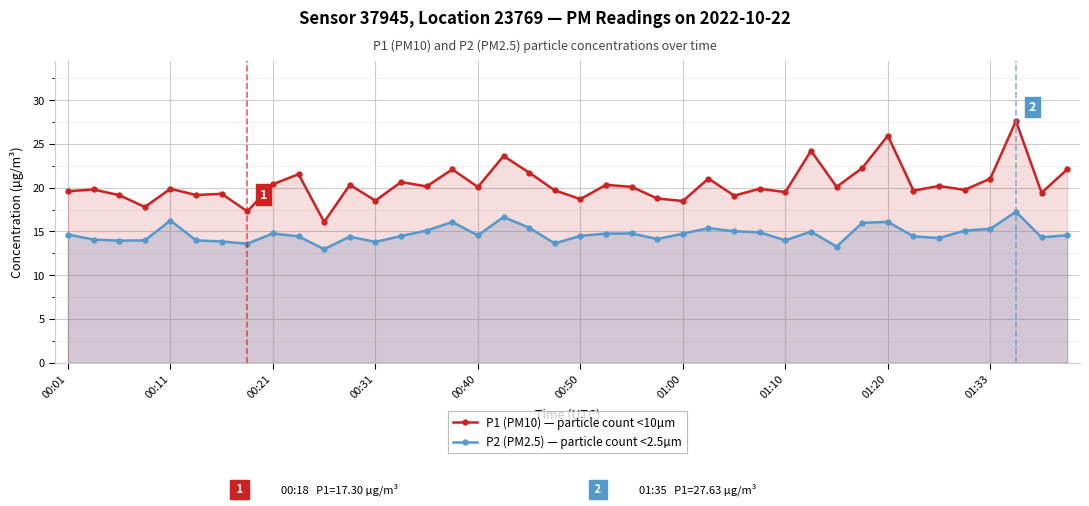

Count the number of categories in the chart.

40